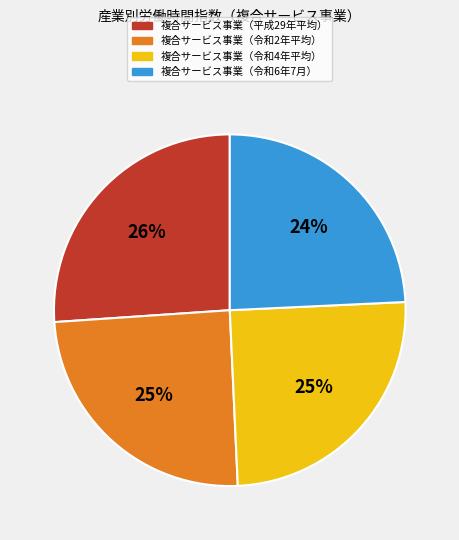

To the nearest percent, what is the difference between the largest and smallest slice percentages?

2%